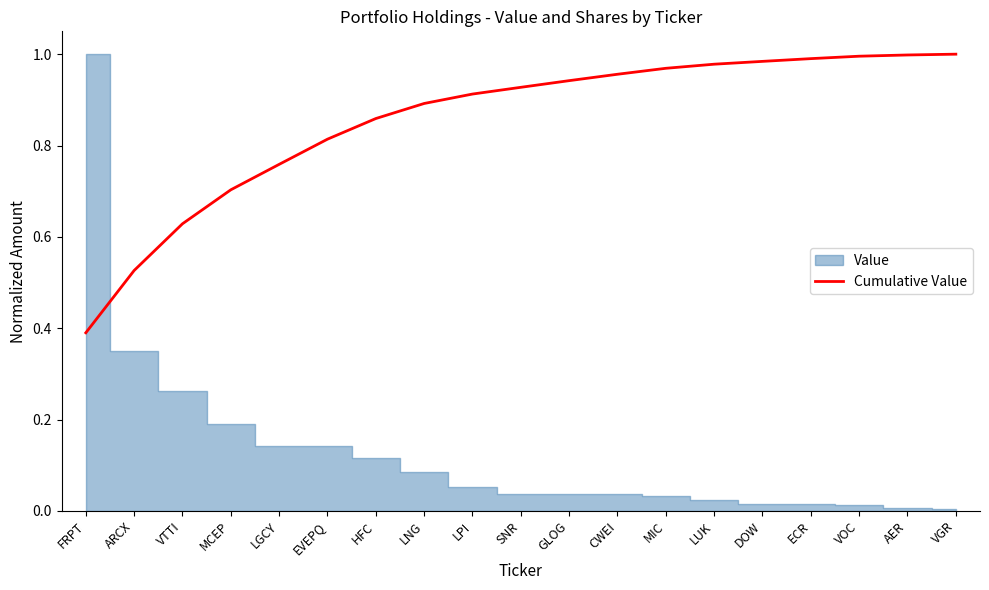

What position from the left is MCEP?

4